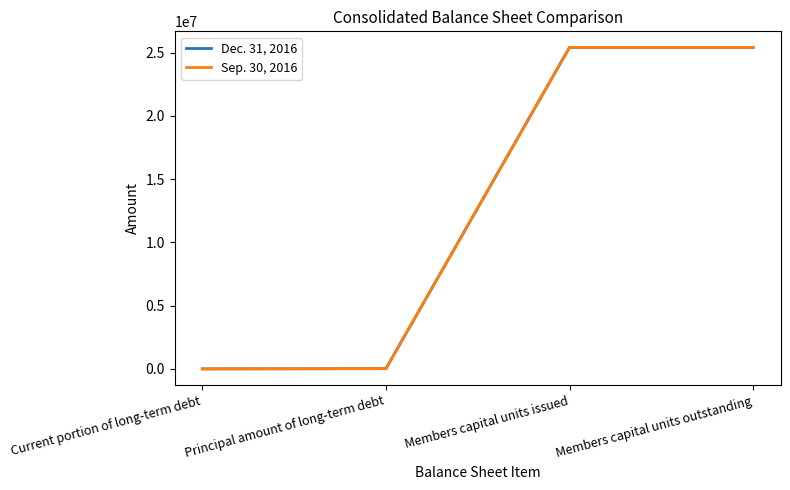

What is the sum of all Sep. 30, 2016 values?

50849702